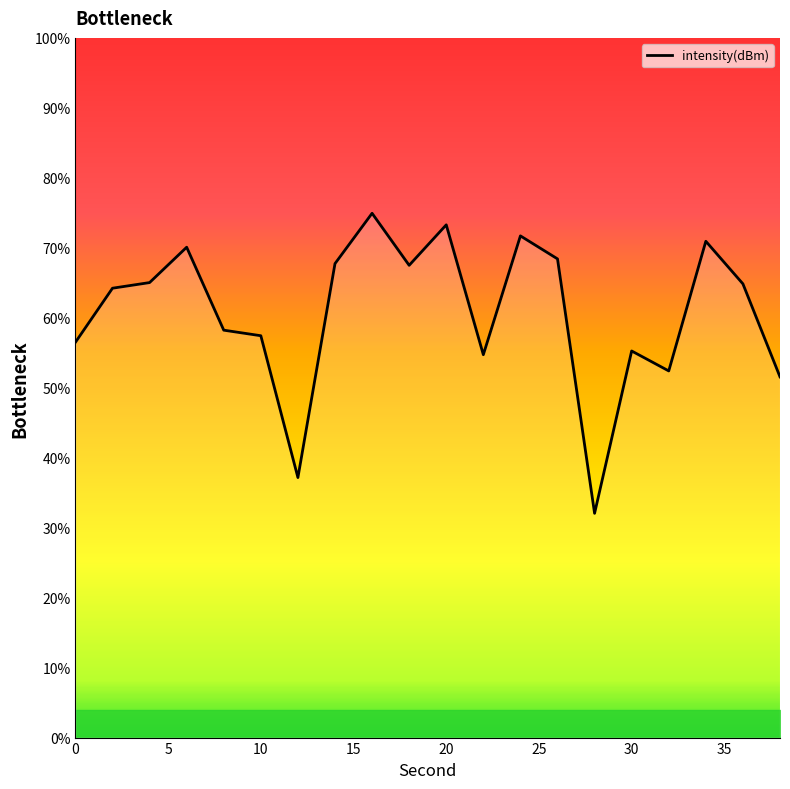

What is the smallest value displayed?

32.1